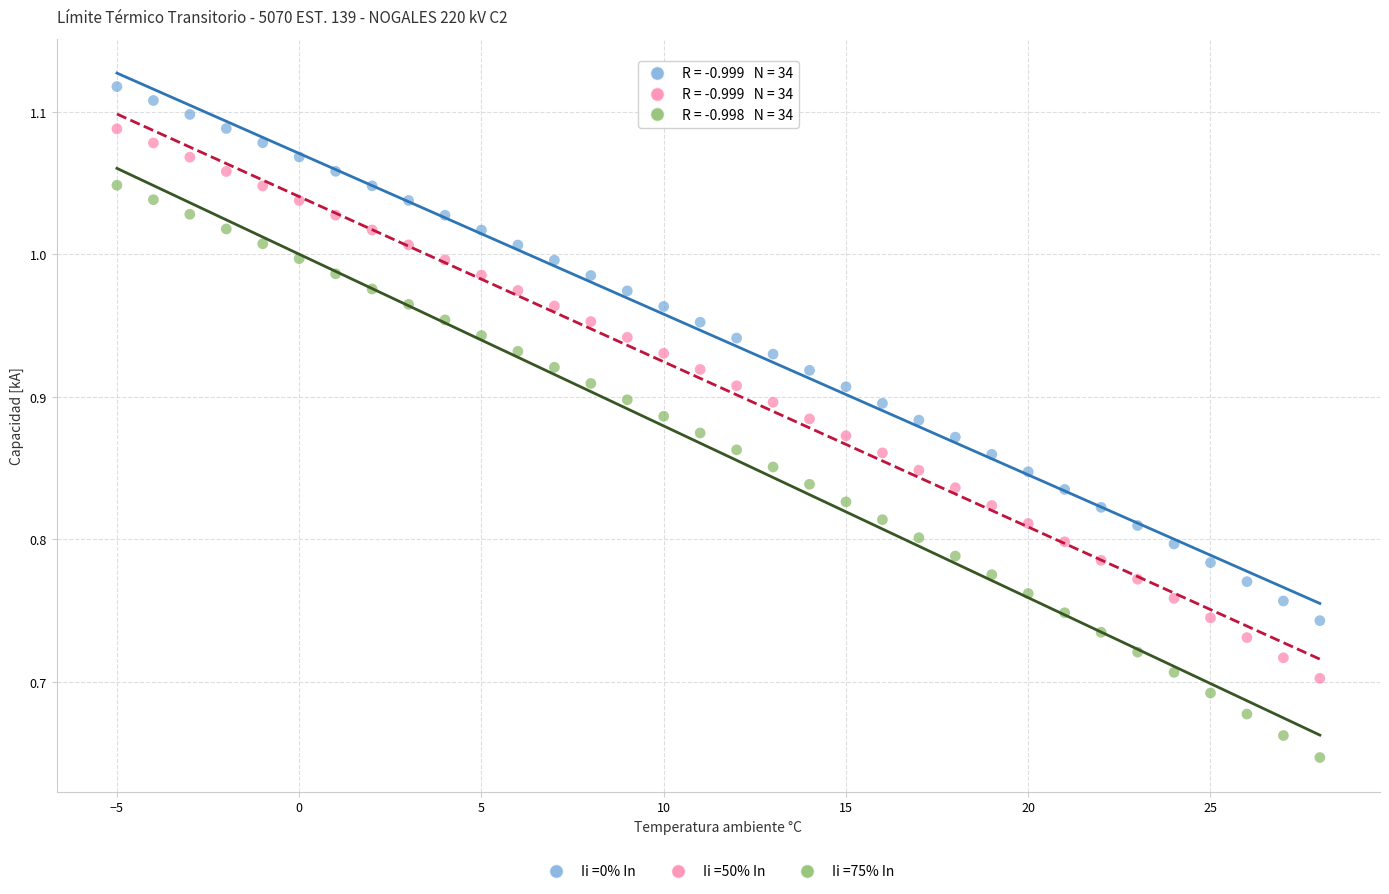

Across all data points, what is the range of Y values (max minus min)?

0.5